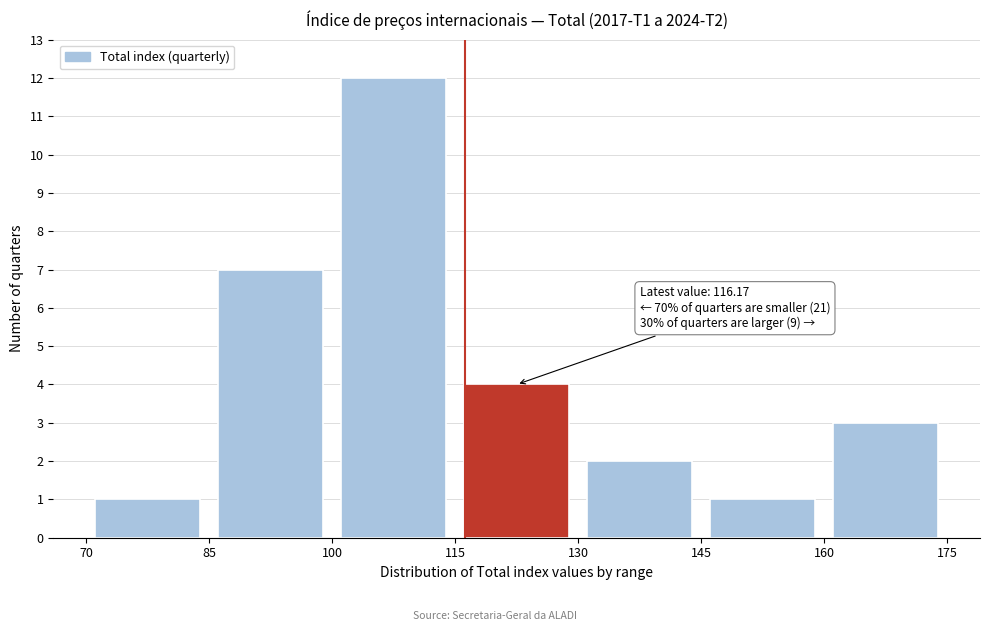

Over which range of the x-axis is the bar tallest?

100 to 115